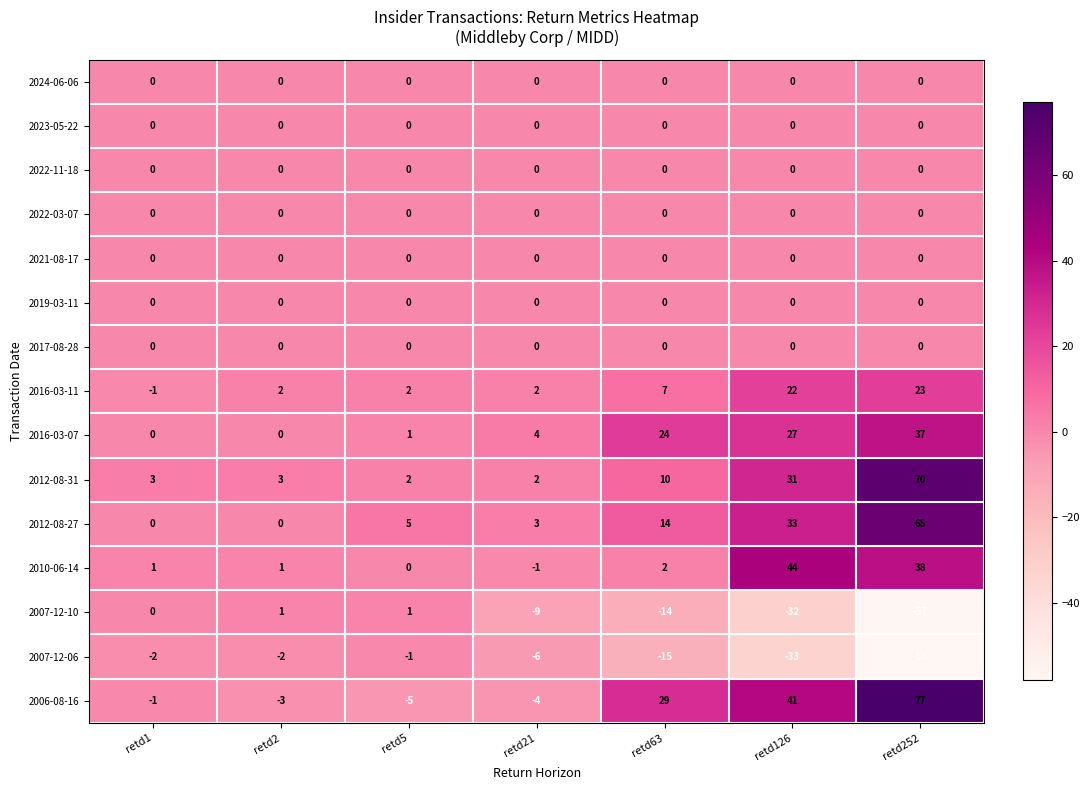

What is the total value across all series at retd63?

57